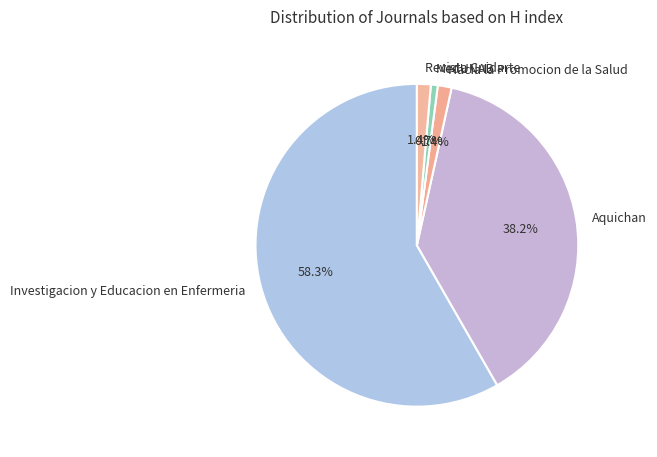

What percentage do Revista Cuidarte and Investigacion y Educacion en Enfermeria together represent?

59.7%